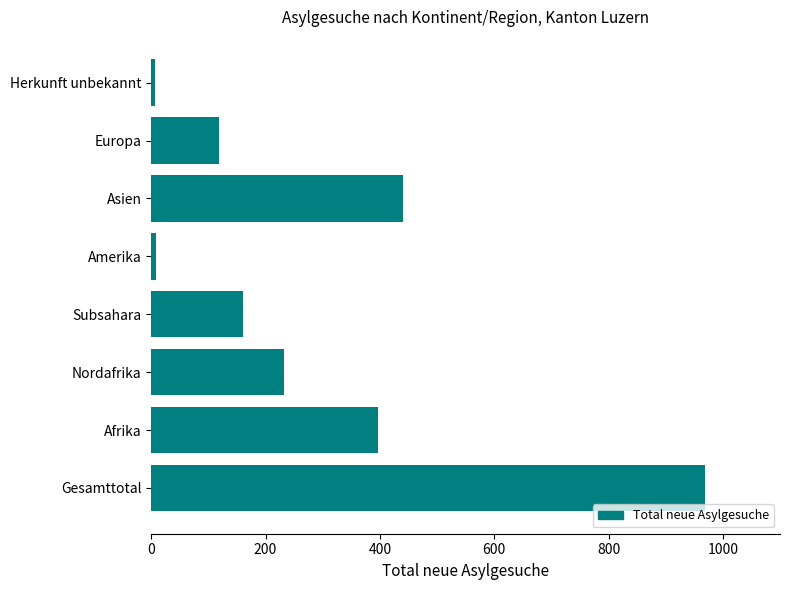

What is the sum of all values?

2331